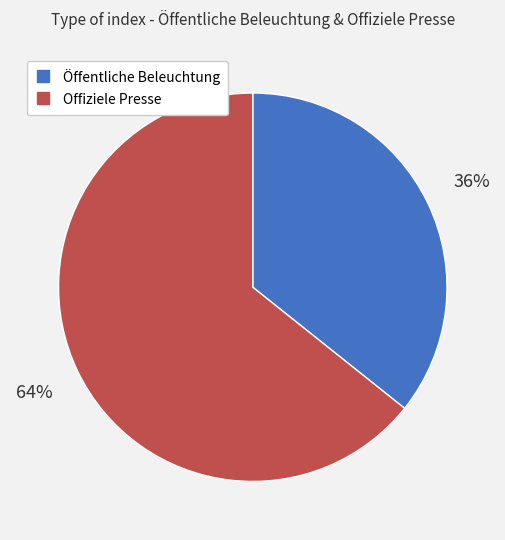

What percentage is the Offiziele Presse slice, to the nearest percent?

64%